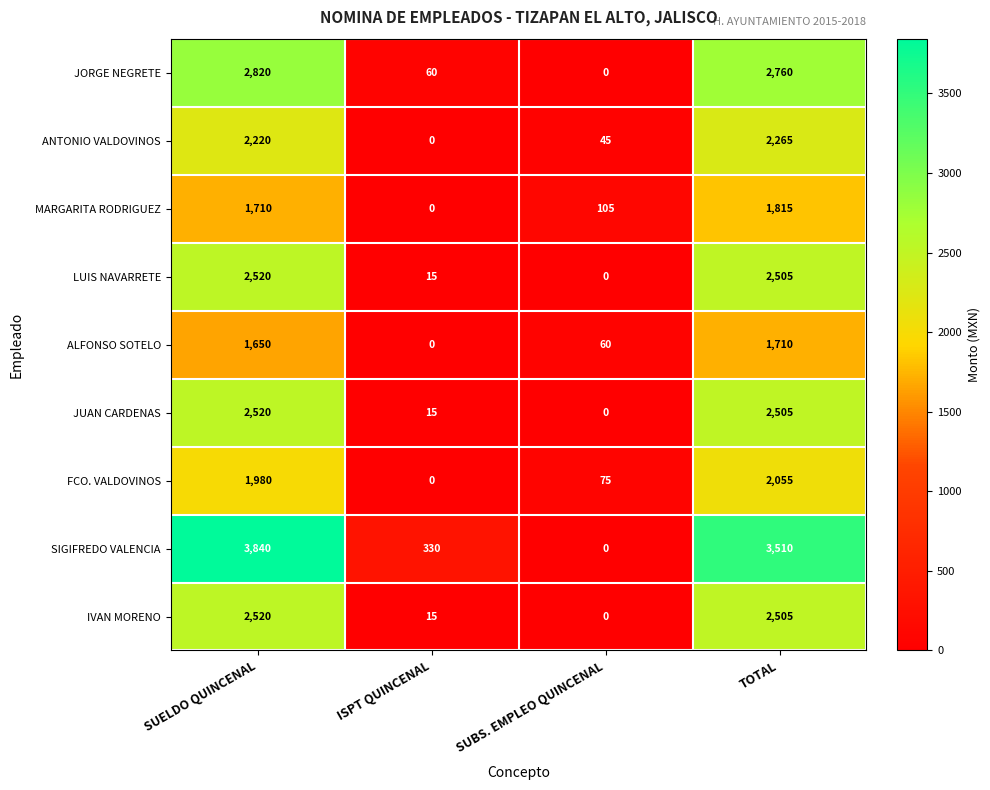

How many categories are shown in the chart?

4